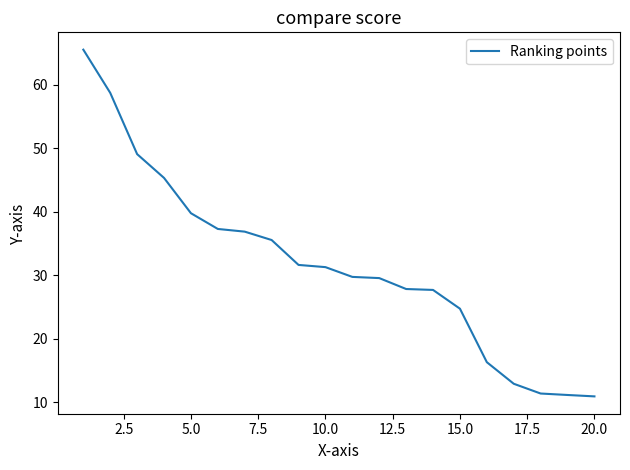

What is the difference between the maximum and minimum values?

54.6